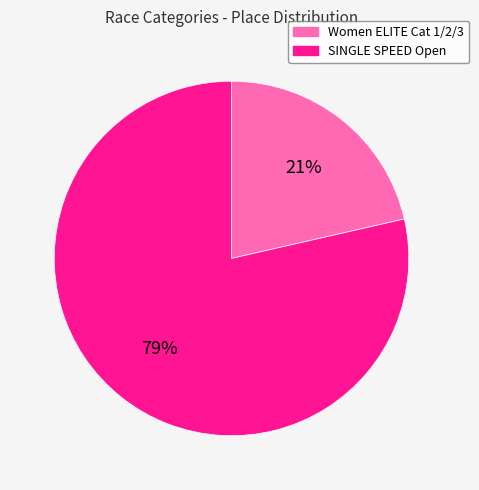

What is the ratio of the value at Women ELITE Cat 1/2/3 to the value at SINGLE SPEED Open?

0.3